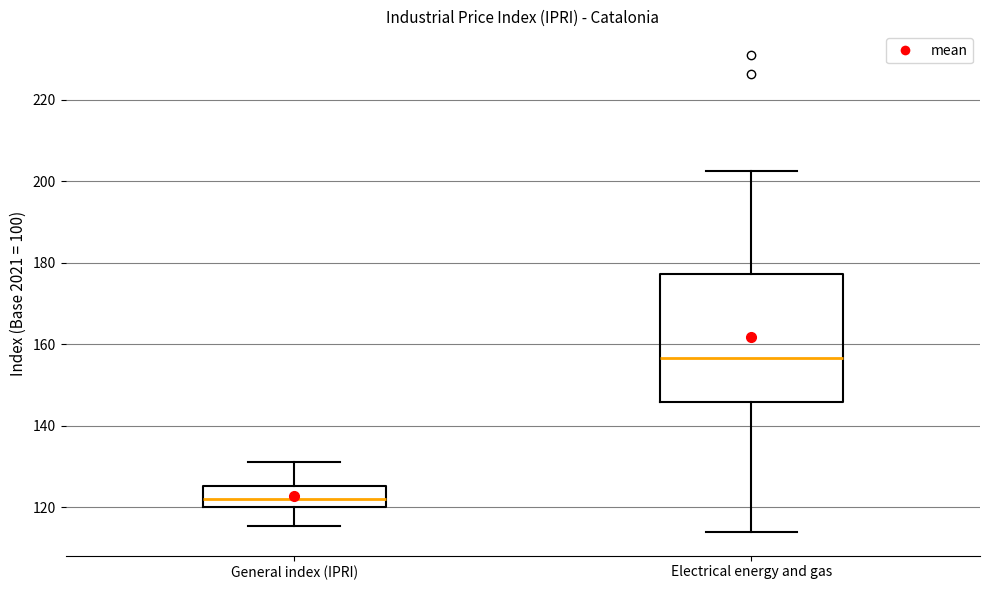

Reading left to right, transcribe this box plot: for each box, give where its median line is, the range the box spans, and where its two whiskers end, as read against the y-axis. The values are not printed on the chart, so give them approximately, as read against the axis.

General index (IPRI): median 122, box 120 to 126, whiskers 116 to 132
Electrical energy and gas: median 156, box 146 to 178, whiskers 114 to 202